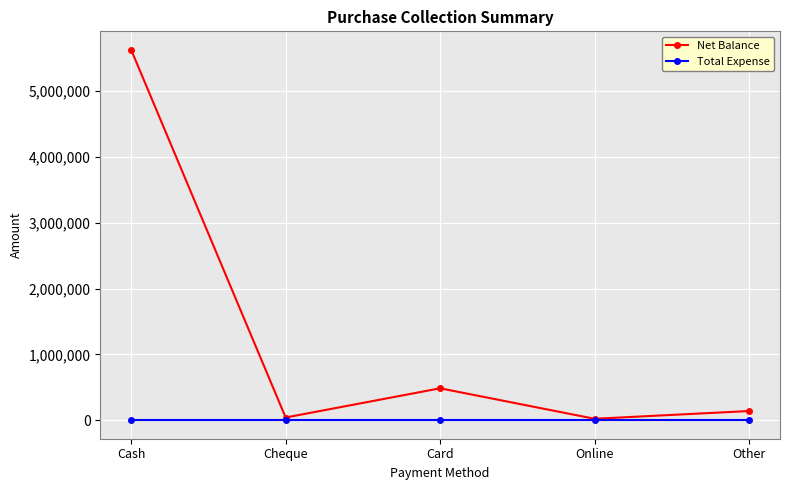

Between Cash and Card, which series saw the biggest shift?

Net Balance